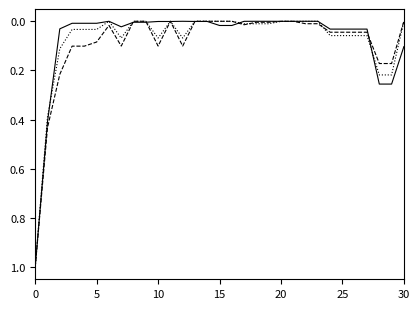

What is the maximum value shown in the chart?

1.0